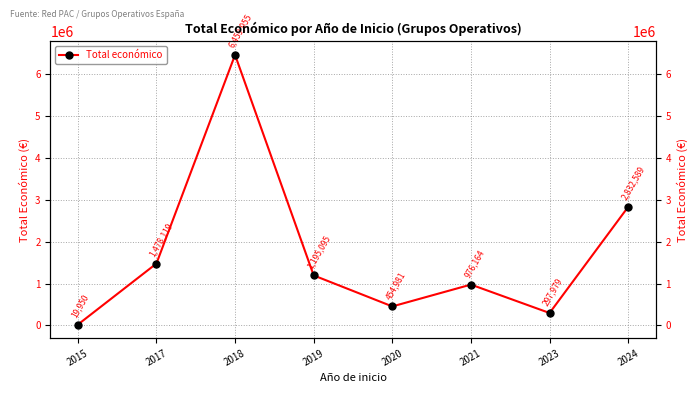

Reading right to left, list all the values displayed in this chart.

2832589	297979	976164	454981	1195095	6459955	1478119	19950